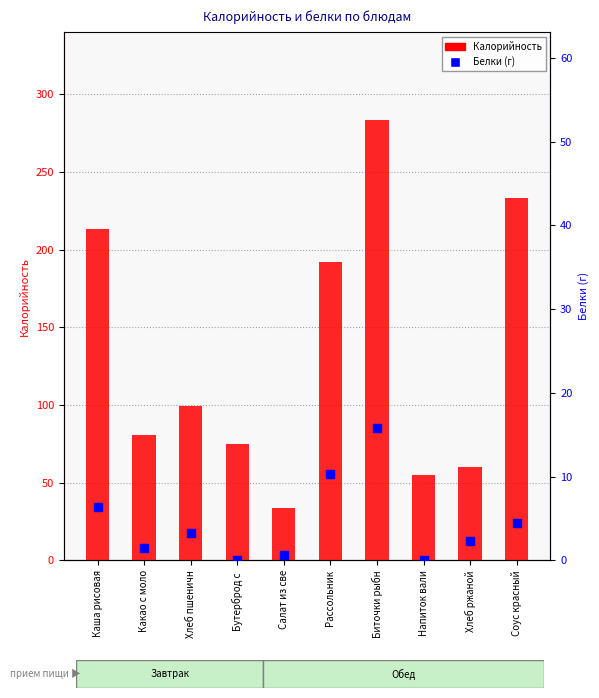

What are all the series names shown in the legend?

Калорийность, Белки